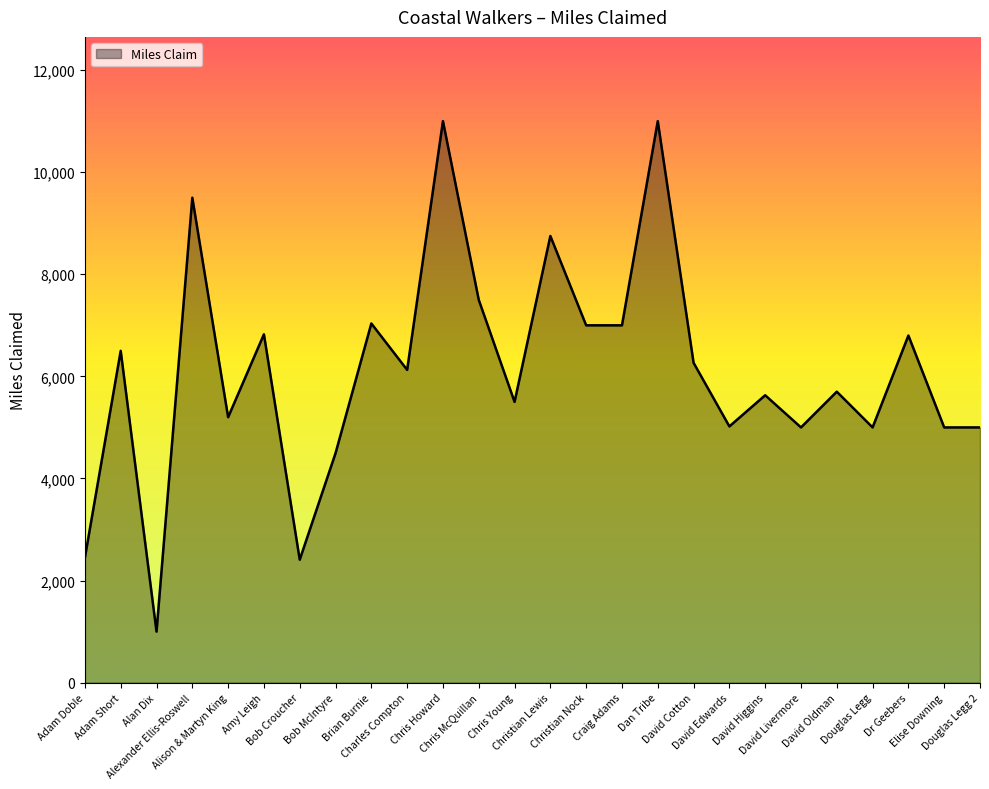

What is the difference between the maximum and minimum values?

10000